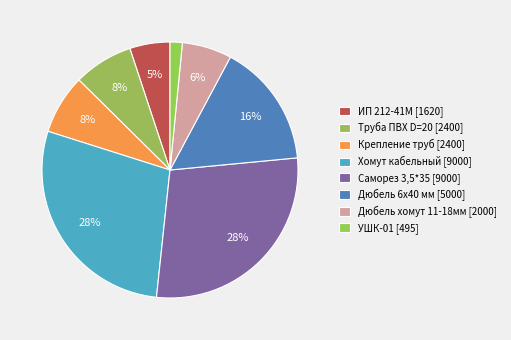

Which slice is the smallest?

Устройство шлейфовое контрольное УШК-01